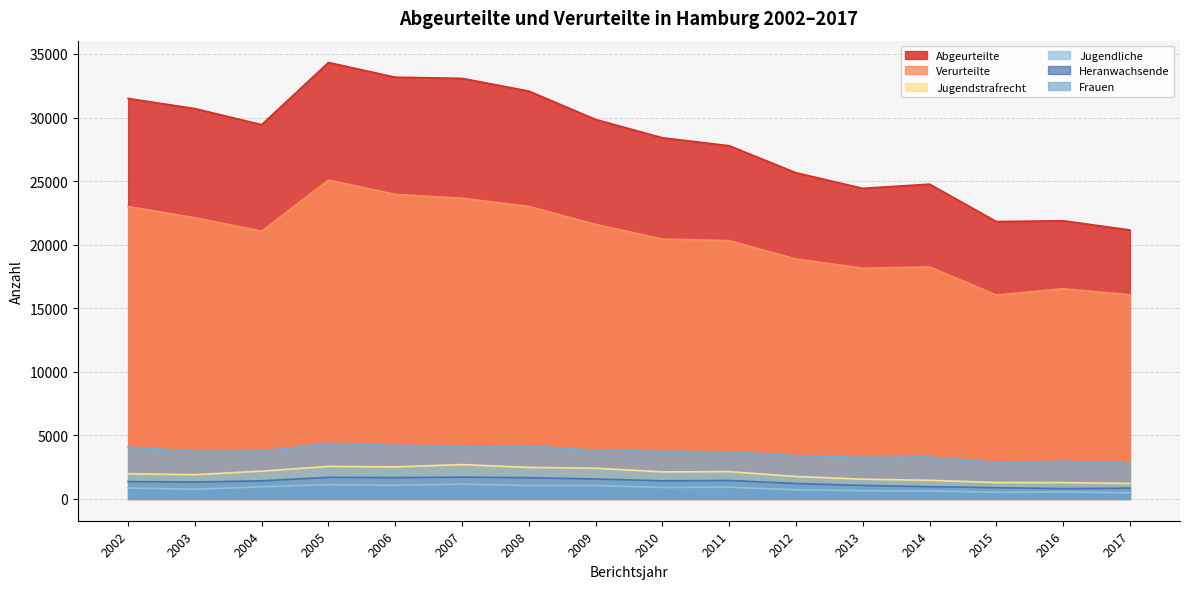

What is the smallest value displayed?

473